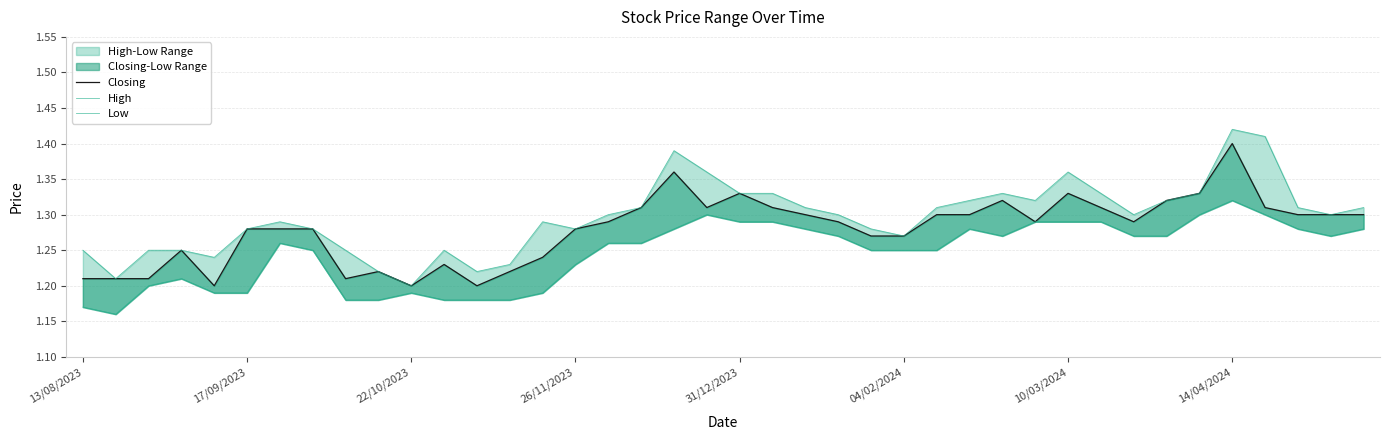

List the series in order of their peak value, highest first.

High, Closing, Low